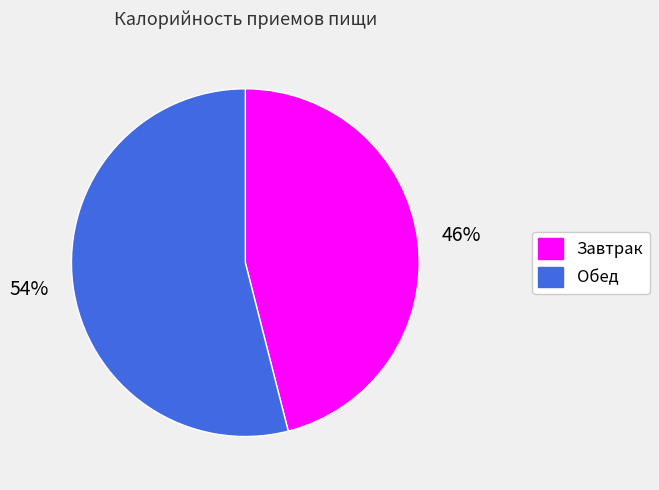

Is the sum of Завтрак and Обед greater than half?

Yes